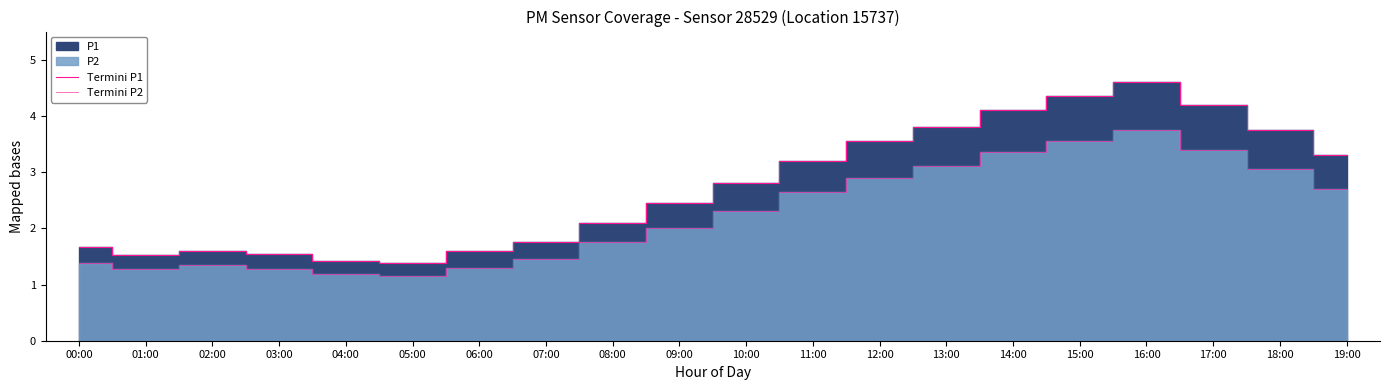

How many interior local valleys does the Termini P2 series have?

2